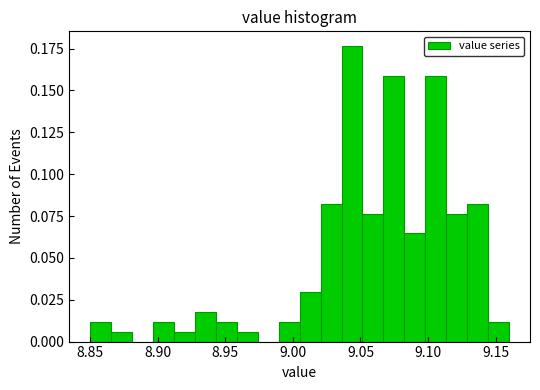

Read against the x-axis, roughly where is the centre of the tallest bar?

9.045